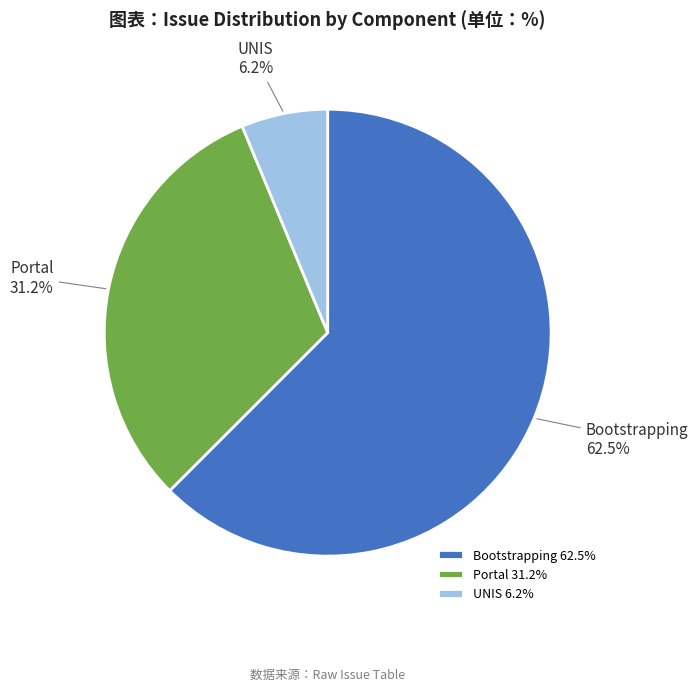

How many segments does this pie chart have?

3